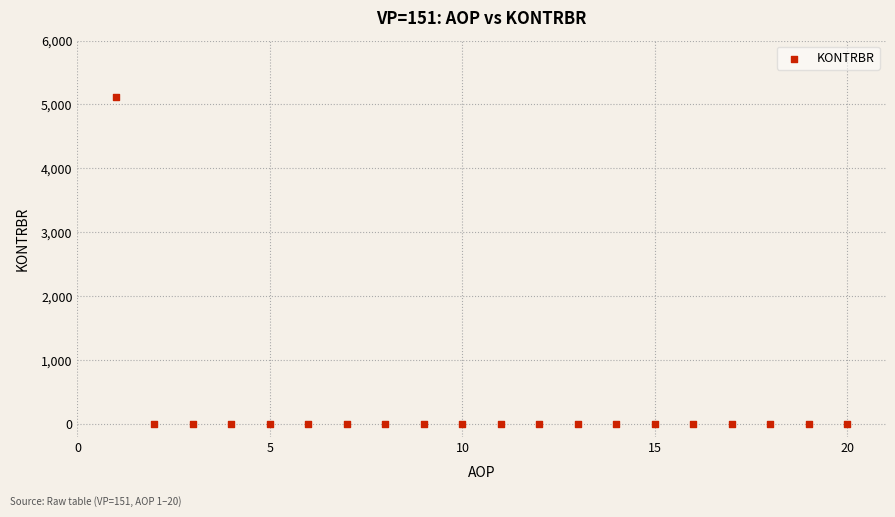

What is the range of X values (max minus min)?

19.0